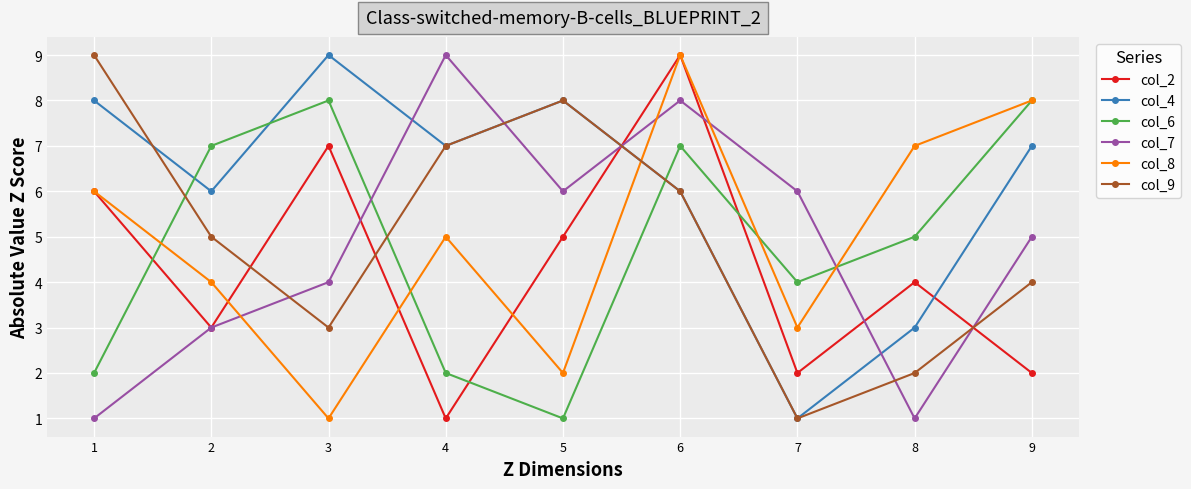

What is the maximum value shown in the chart?

9